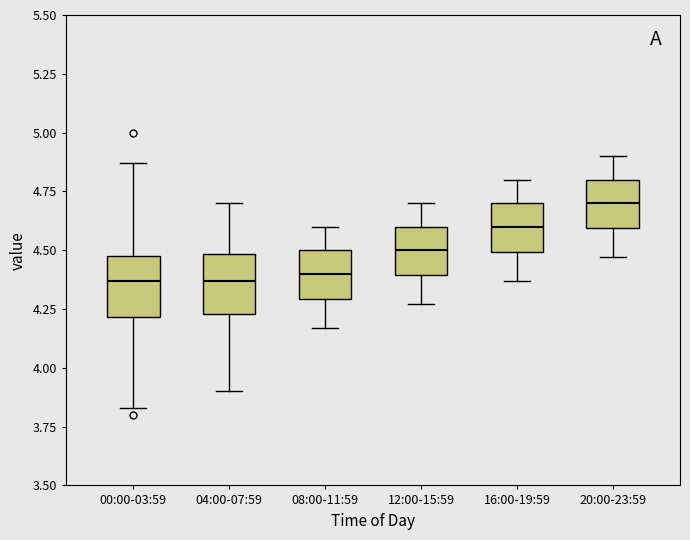

Which box has the highest median line?

20:00-23:59